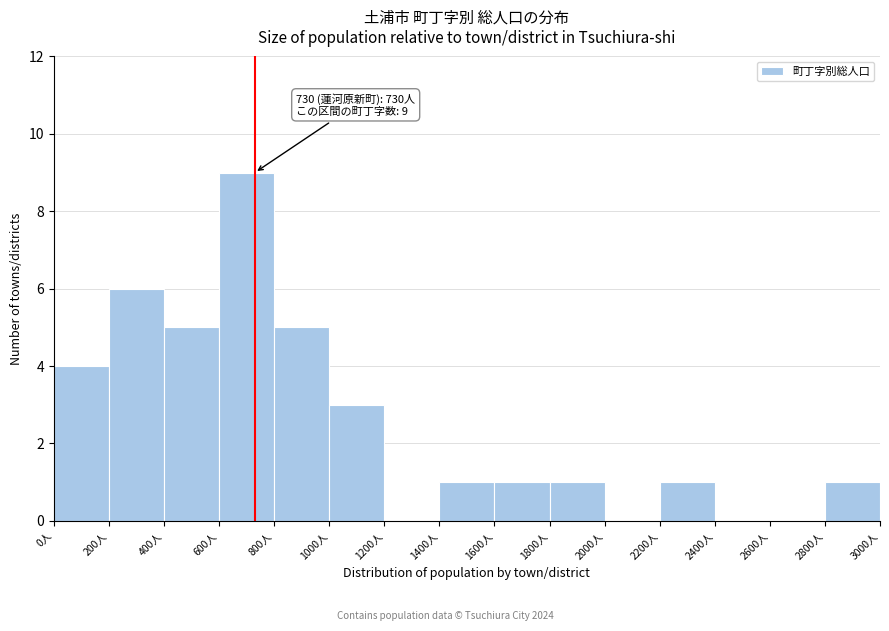

Over which range of the x-axis is the bar tallest?

600 to 800